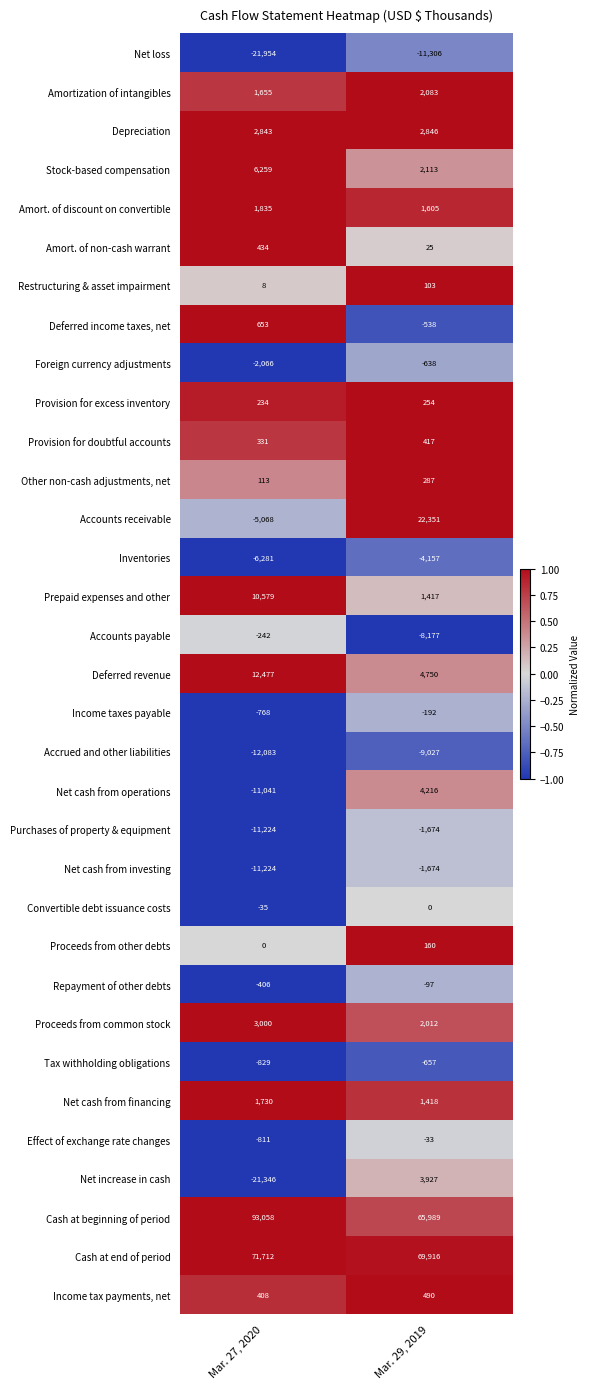

List the labels in order of Net loss value, largest first.

Mar. 29, 2019, Mar. 27, 2020